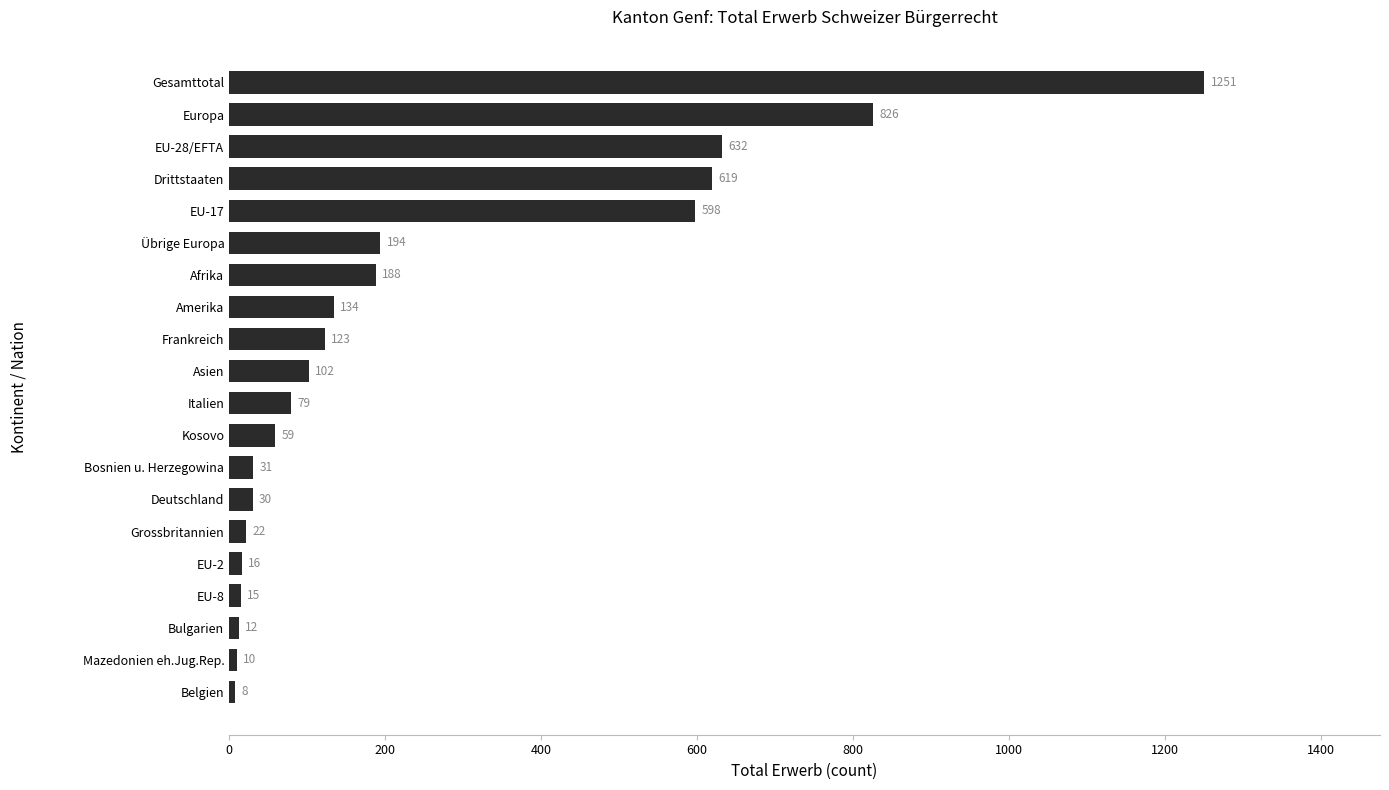

Which label corresponds to the smallest value in the chart?

Belgien